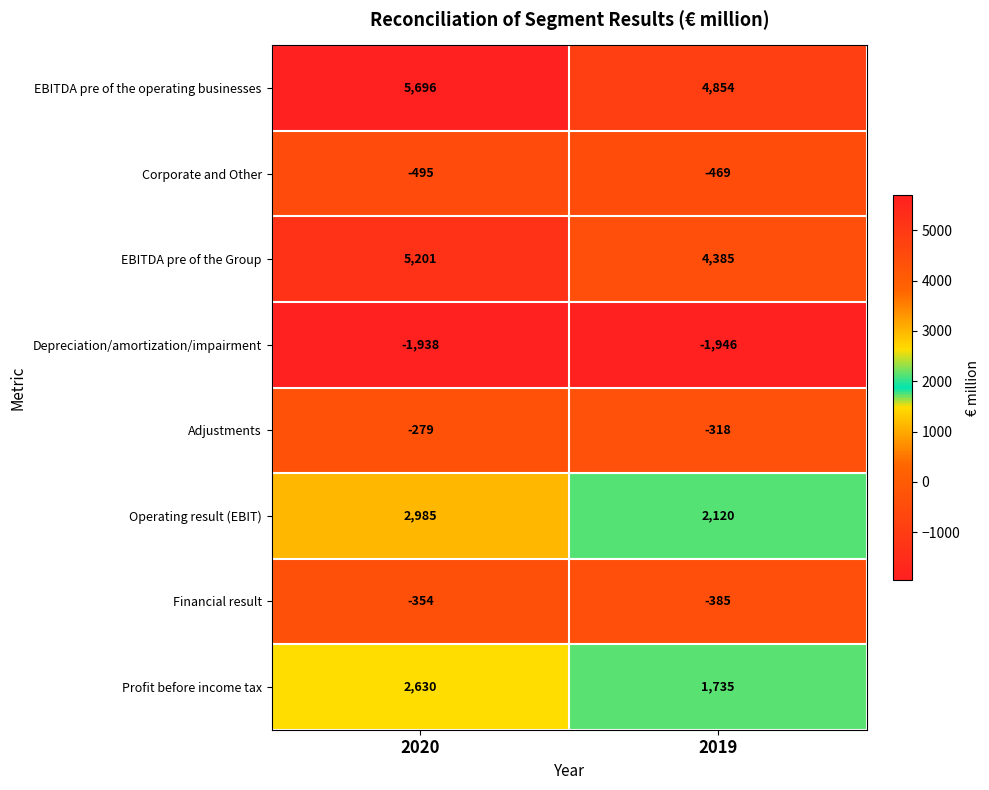

At how many categories does at least one series exceed 288?

2